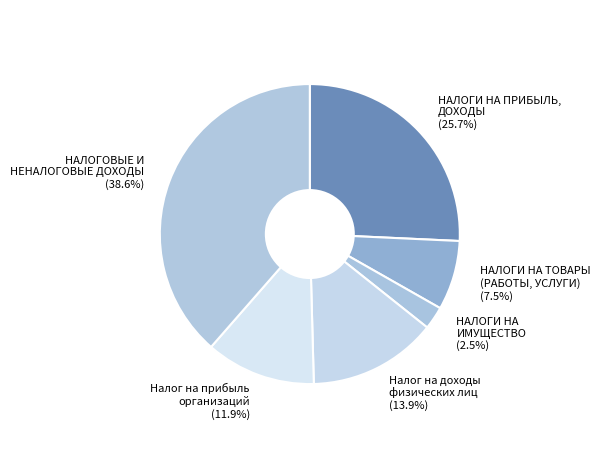

How many segments does this pie chart have?

6